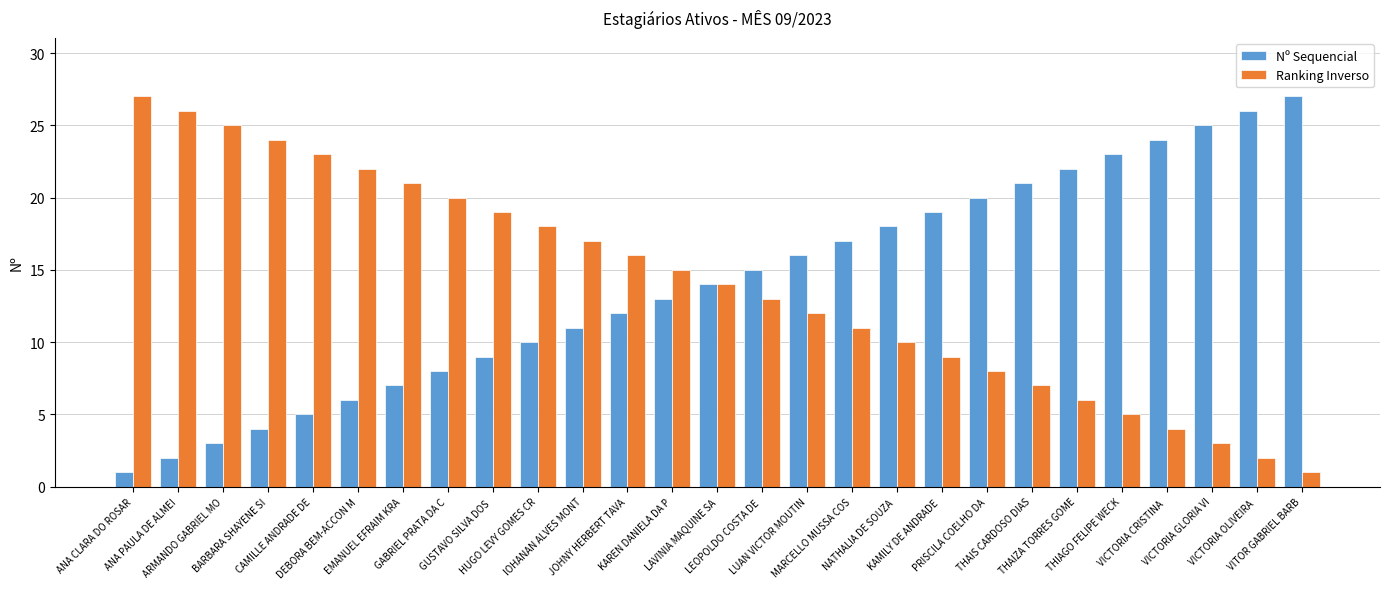

True or false: Ranking Inverso has a value of 5 at THIAGO FELIPE WECK.

True